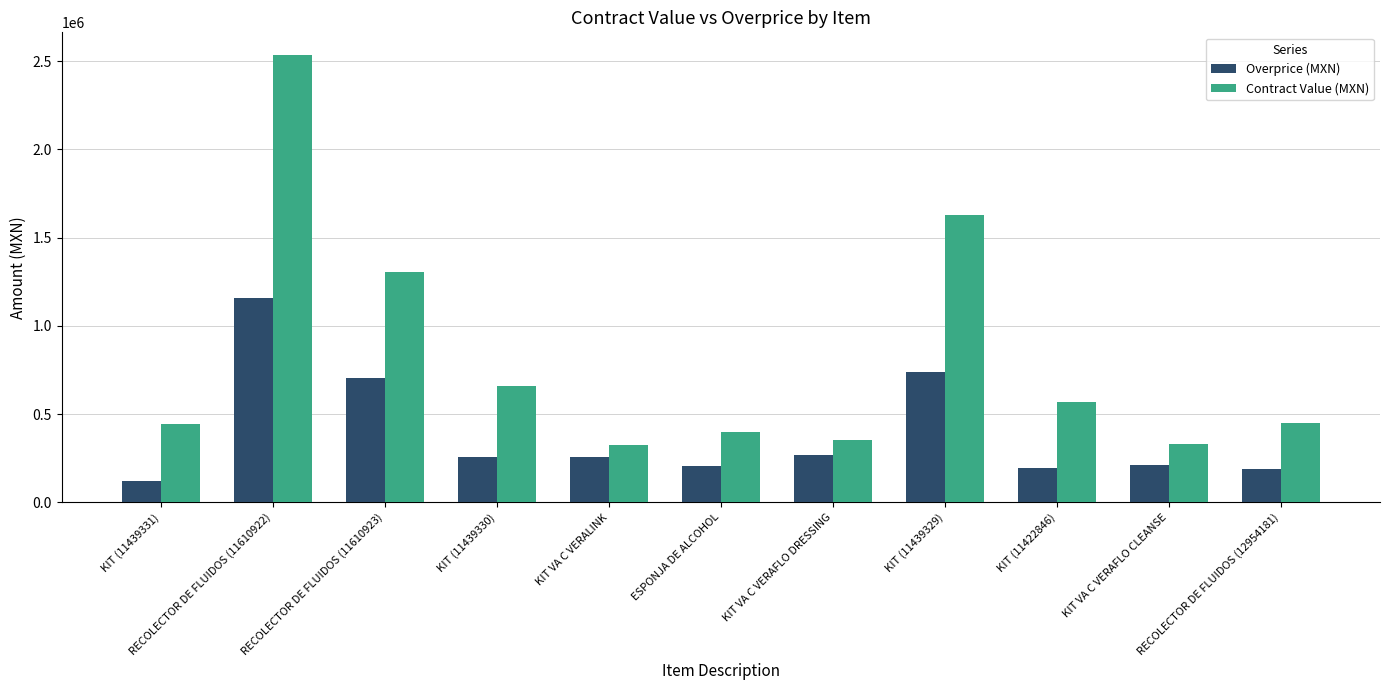

What is the label of the 1st bar from the right?

RECOLECTOR DE FLUIDOS (12954181)